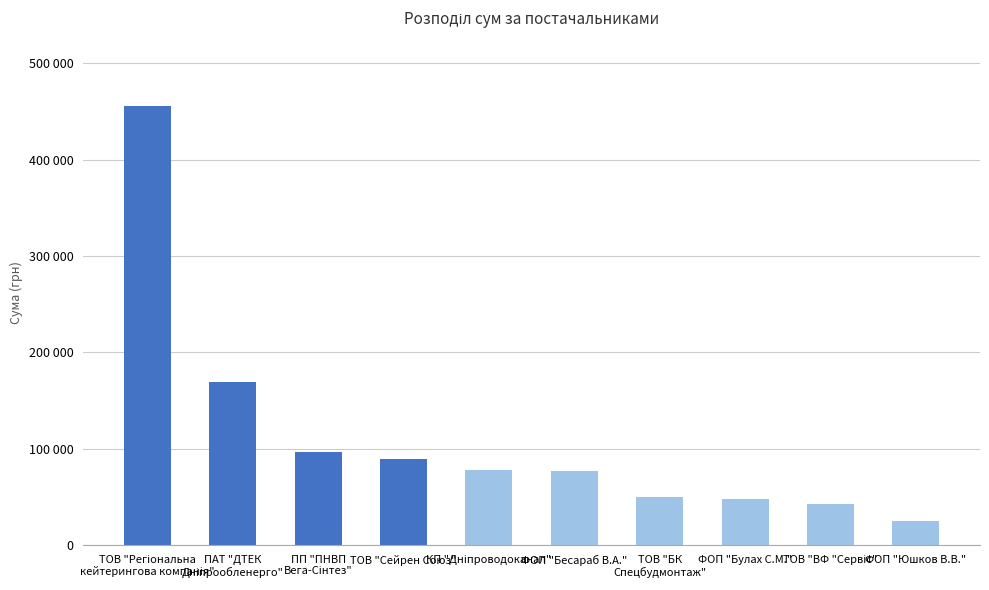

Does the chart contain any negative values?

No